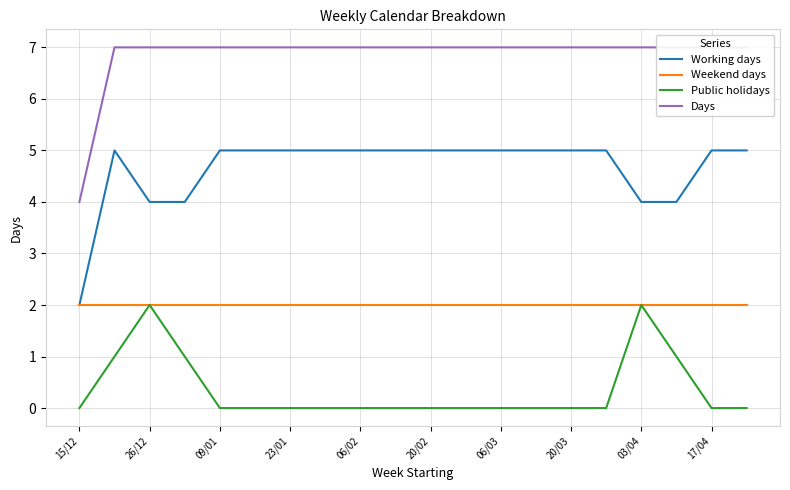

Count the number of categories in the chart.

20